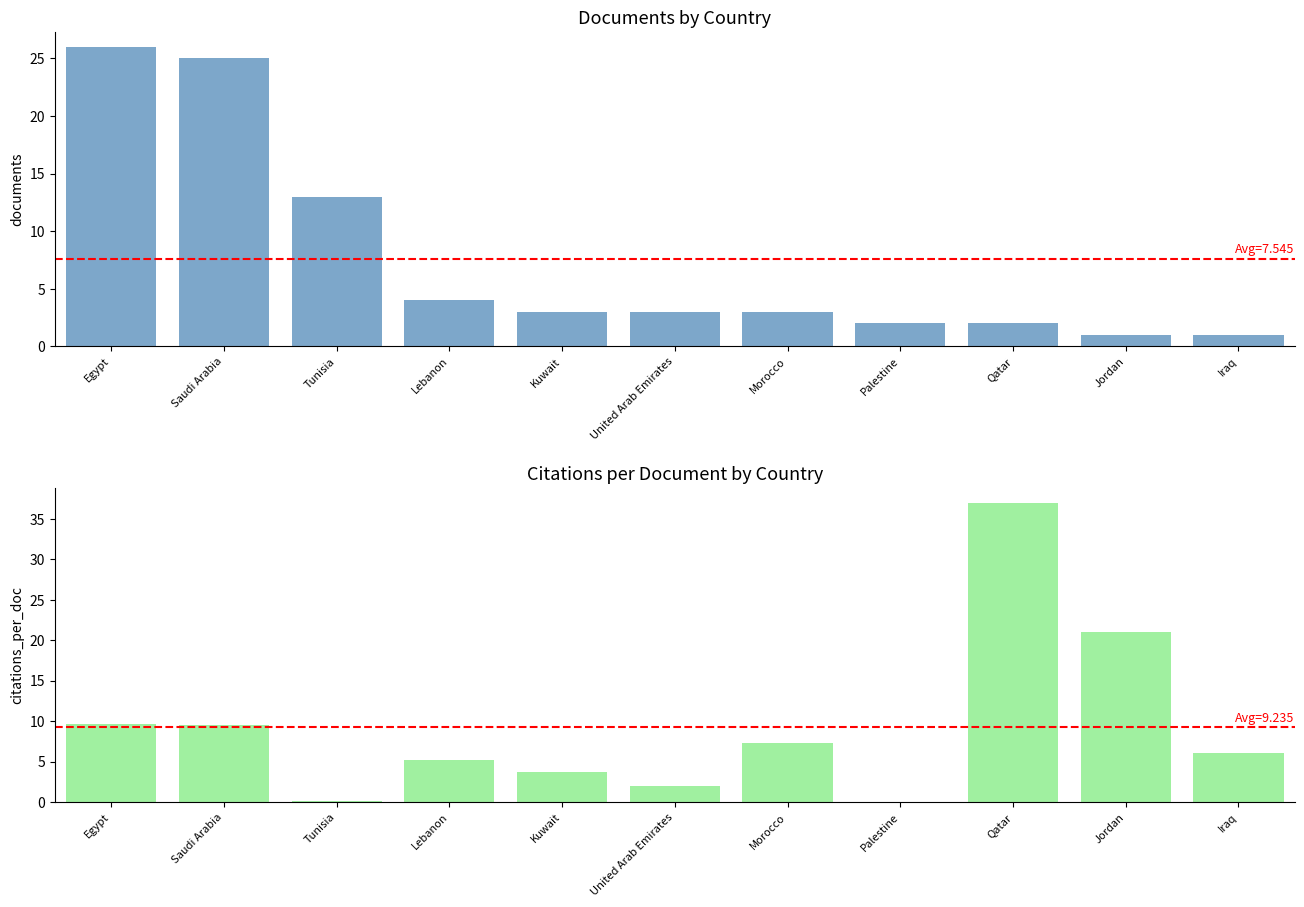

Which series changed the most between Egypt and Tunisia?

Documents